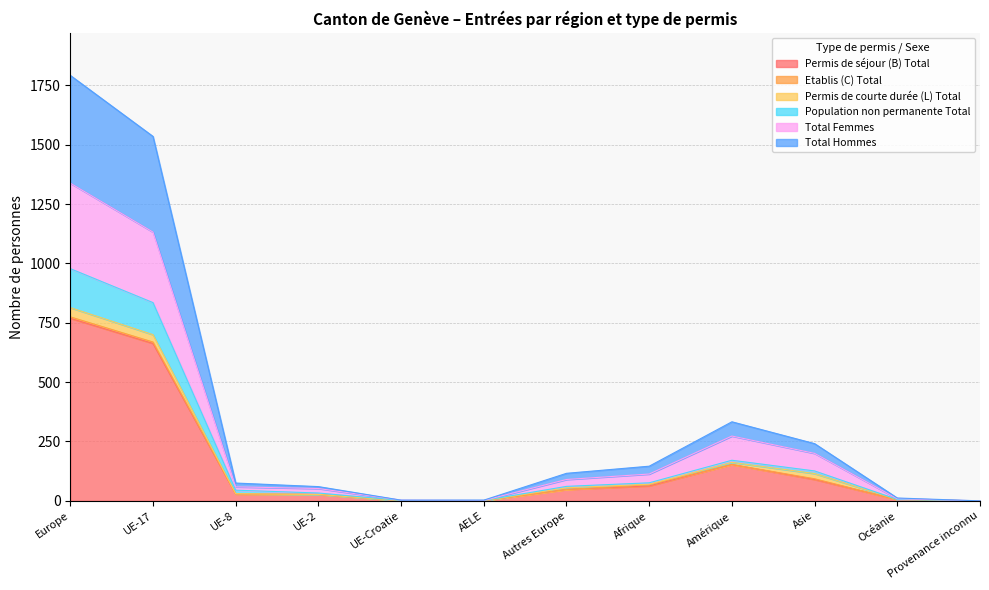

Where is the first local maximum for Permis de séjour (B) Total?

Amérique